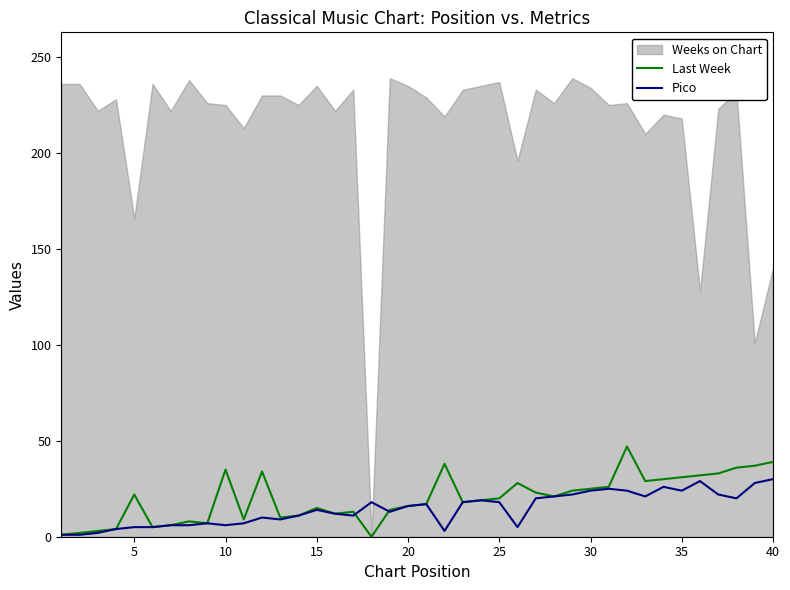

What is the highest value of the Last Week series?

47